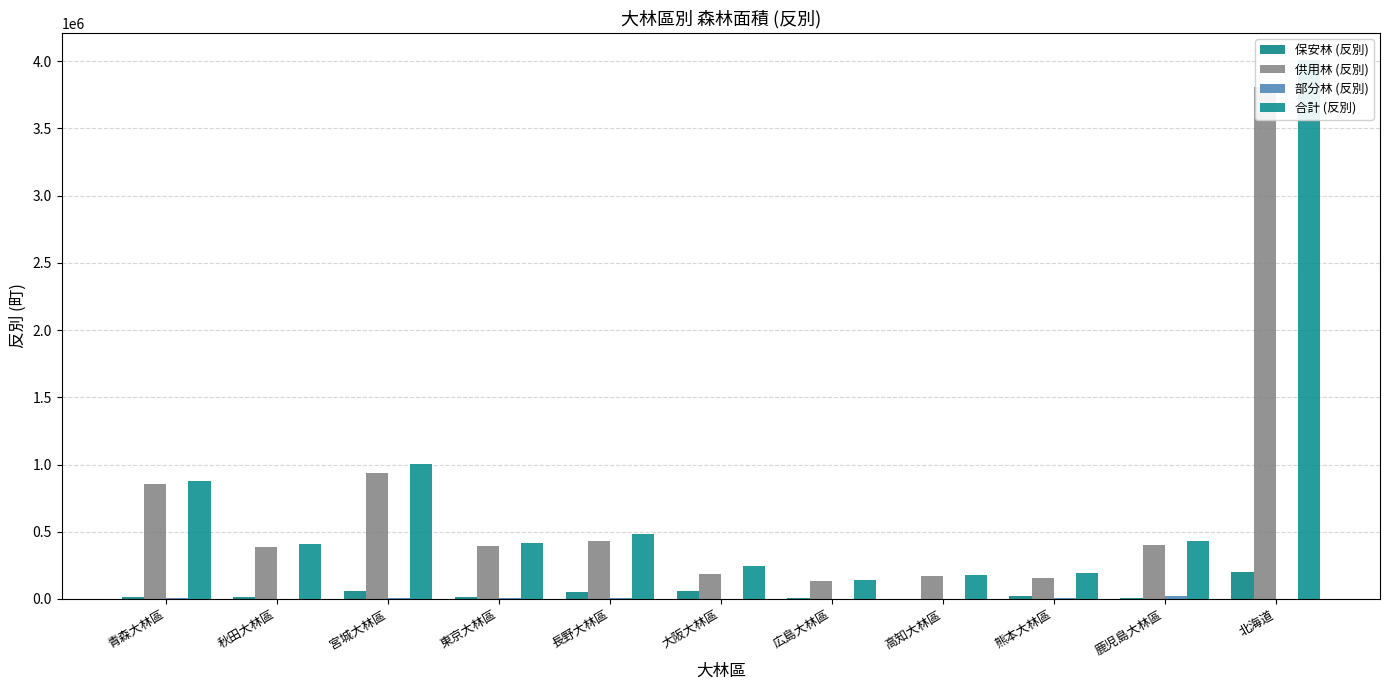

How many data points in 供用林 (反別) are less than 390724?

5